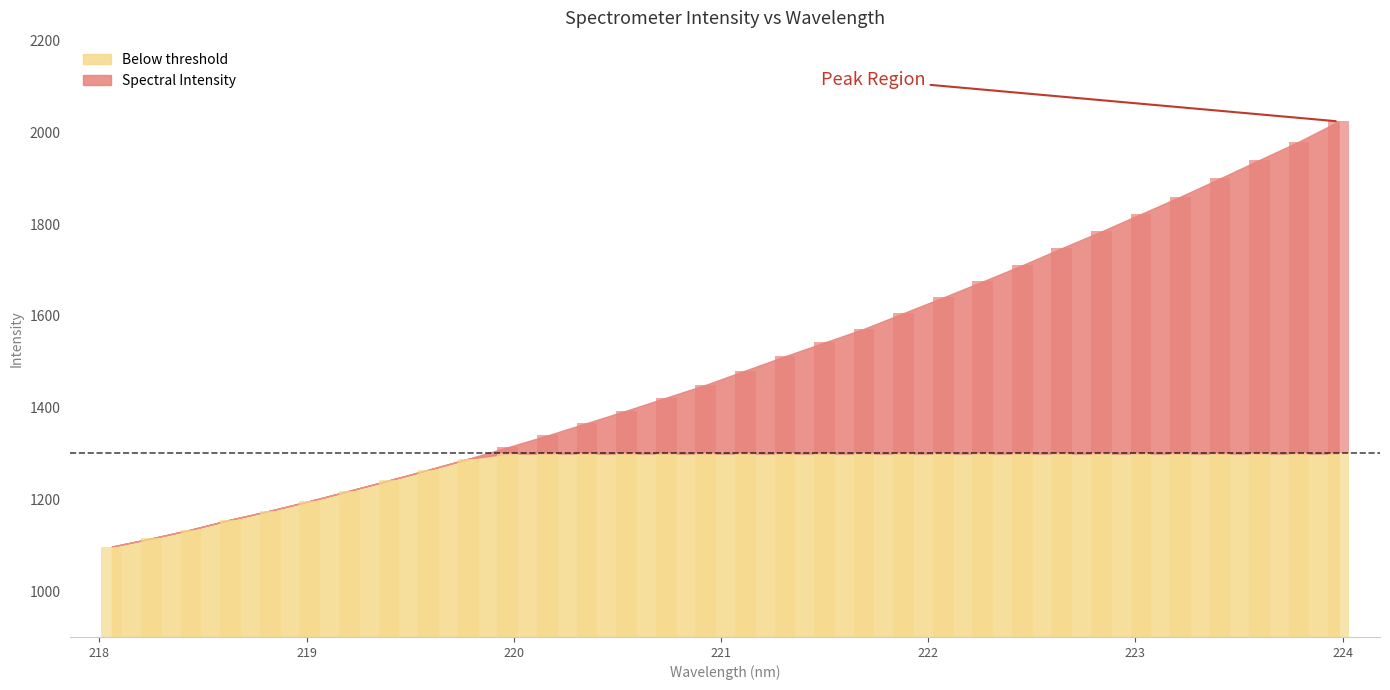

Reading left to right, transcribe all the data shown in this chart.

1097.0	1114.9	1134.2	1155.8	1175.4	1196.5	1218.8	1241.5	1264.7	1288.5	1313.8	1339.3	1366.5	1393.6	1421.8	1449.8	1480.9	1511.9	1542.0	1571.9	1606.2	1640.2	1675.1	1710.4	1747.8	1784.2	1822.1	1860.0	1899.7	1940.1	1980.1	2023.9